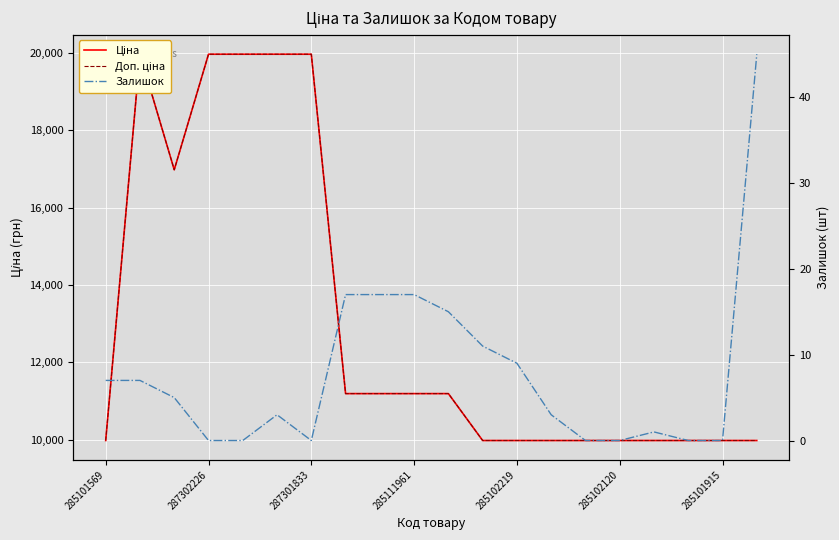

Which series has the largest total across all categories?

Ціна